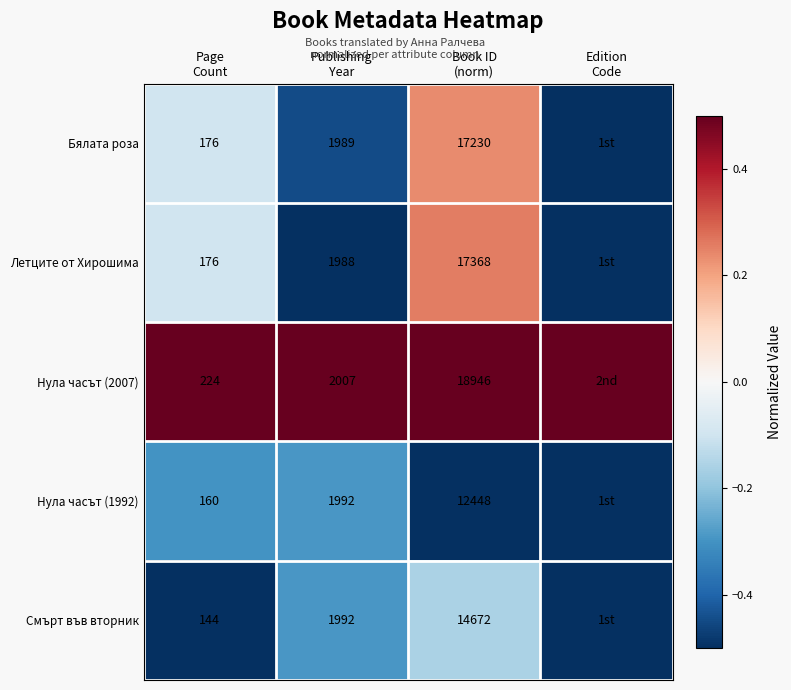

At Page Count, list the series in order from largest to smallest.

Нула часът (2007), Бялата роза, Летците от Хирошима, Нула часът (1992), Смърт във вторник